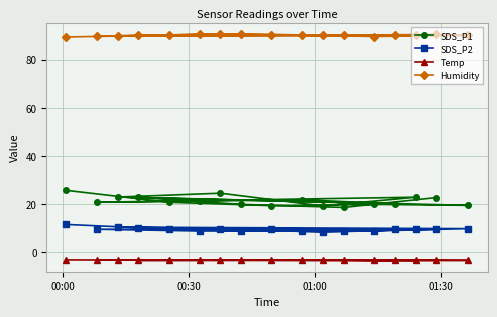

What is the value of the SDS_P2 point at the 9th from the left?

9.5